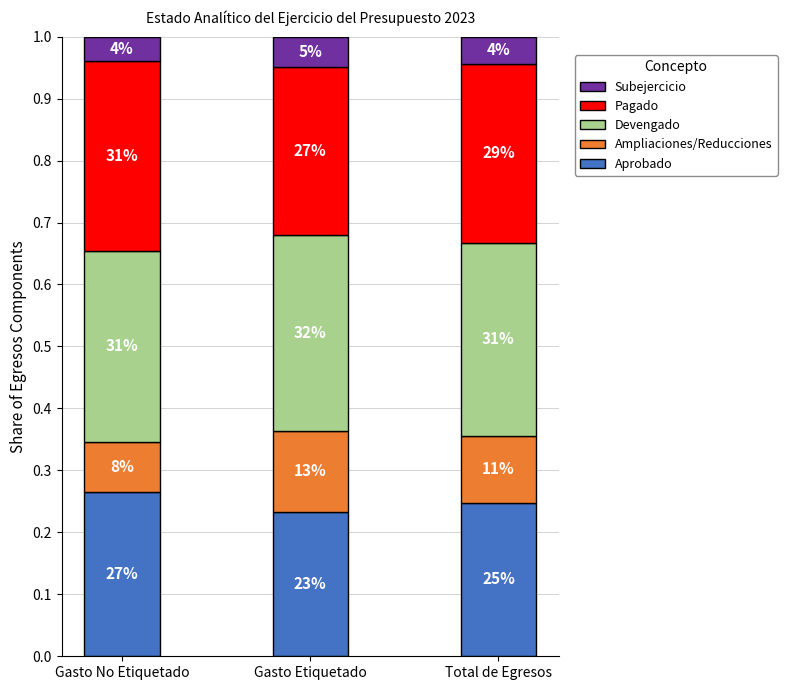

Does the chart contain stacked bars?

Yes